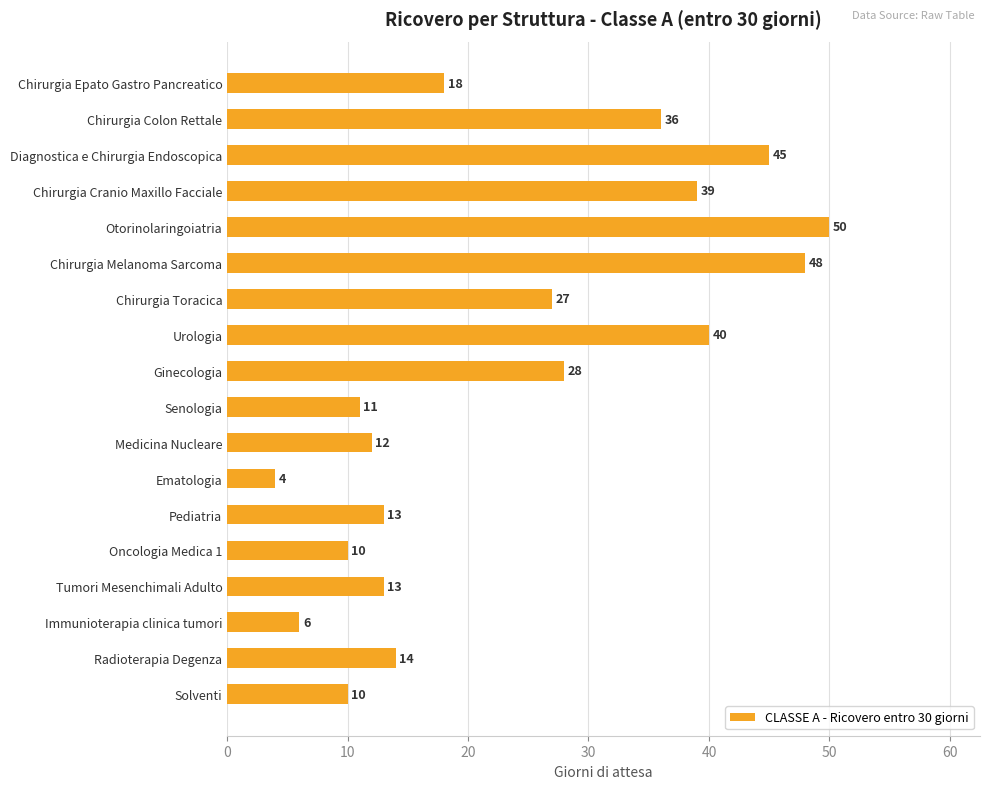

What is the difference between the maximum and minimum values?

46